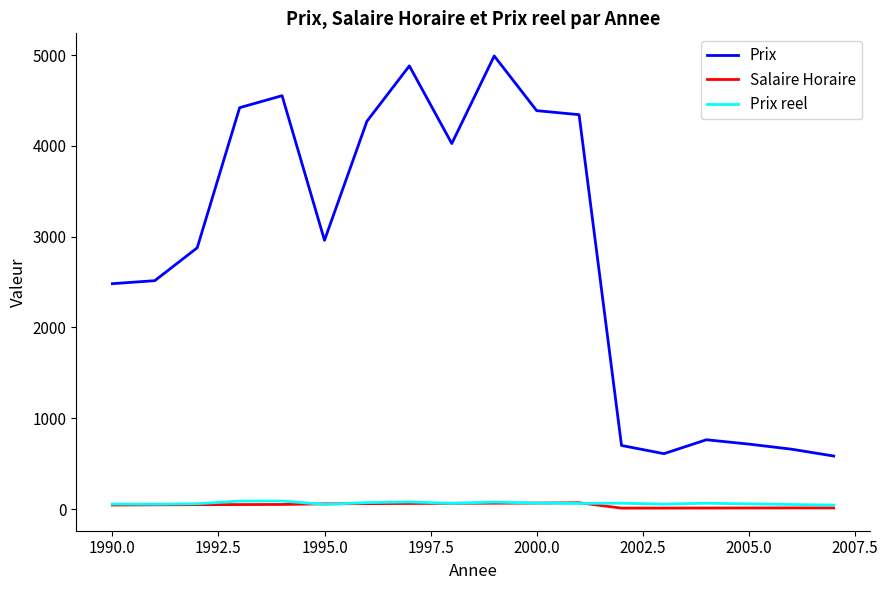

True or false: Salaire Horaire and Prix intersect in this chart.

False